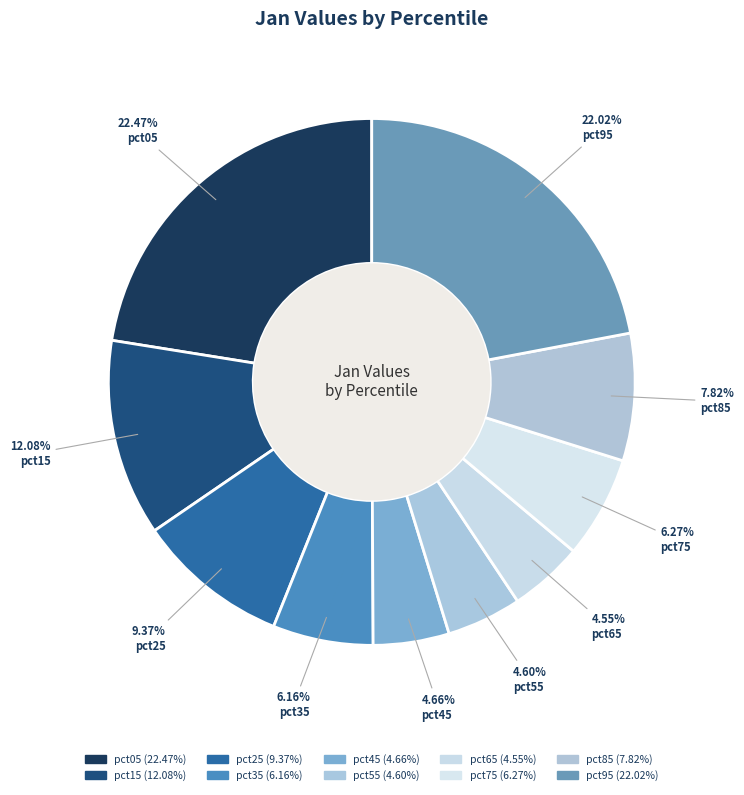

Which slice is the smallest?

pct65